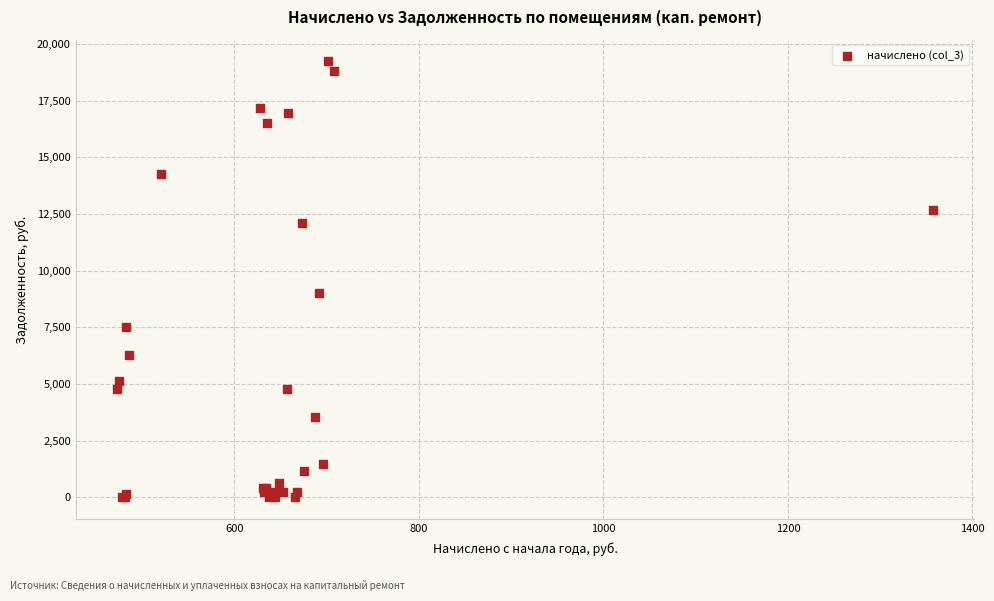

What Y value in the scatter plot is closest to 9614?

9018.2